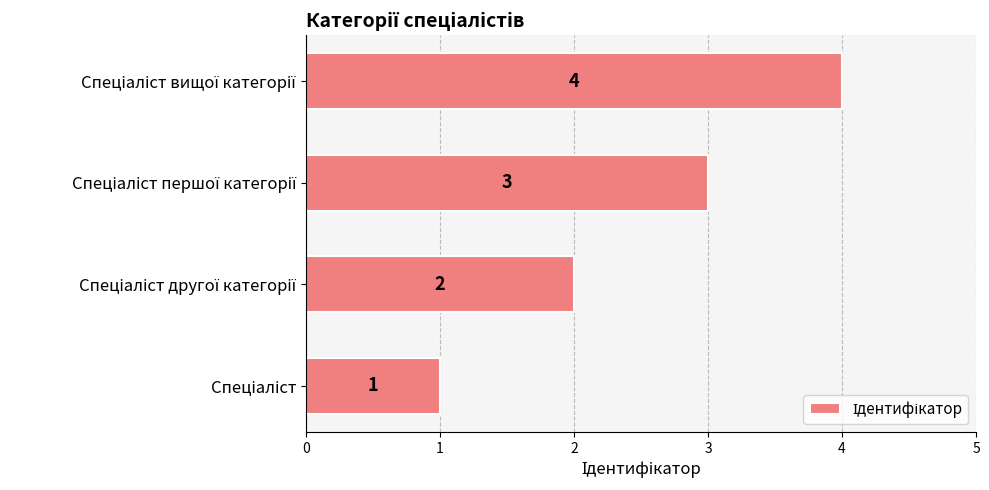

What is the sum of all values?

10